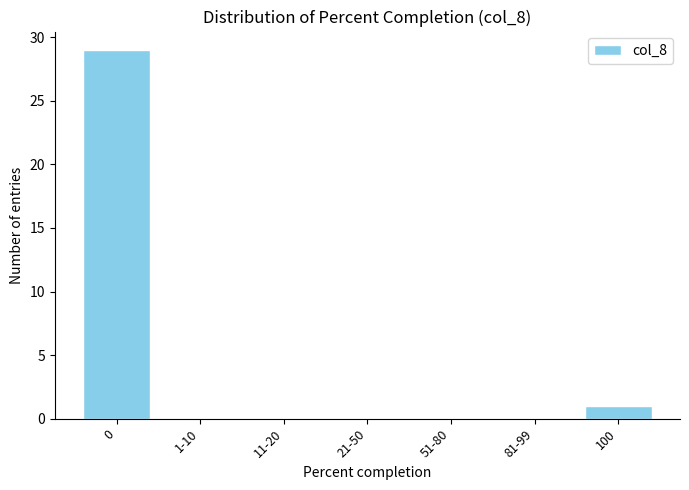

Reading left to right, list all the values displayed in this chart.

0=29	1-10=0	11-20=0	21-50=0	51-80=0	81-99=0	100=1